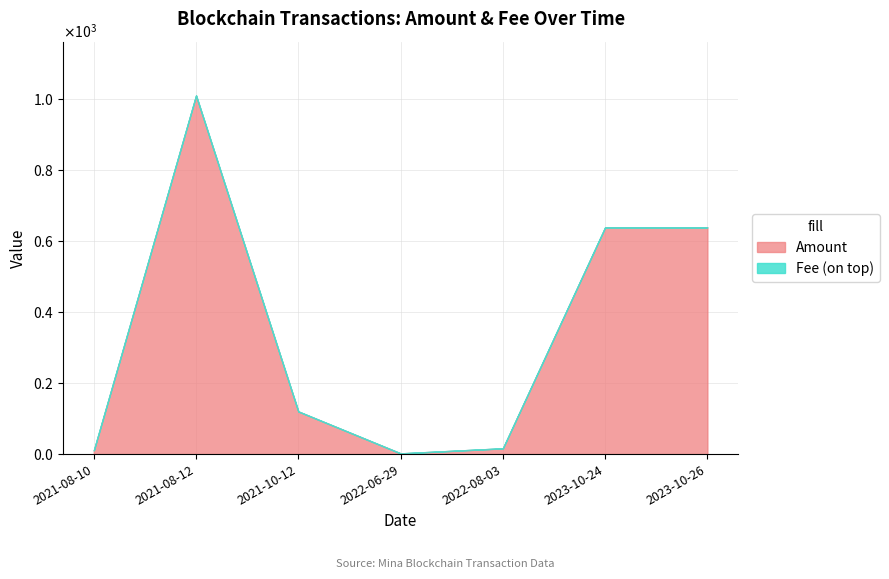

Does the chart display data point markers on the line(s)?

No